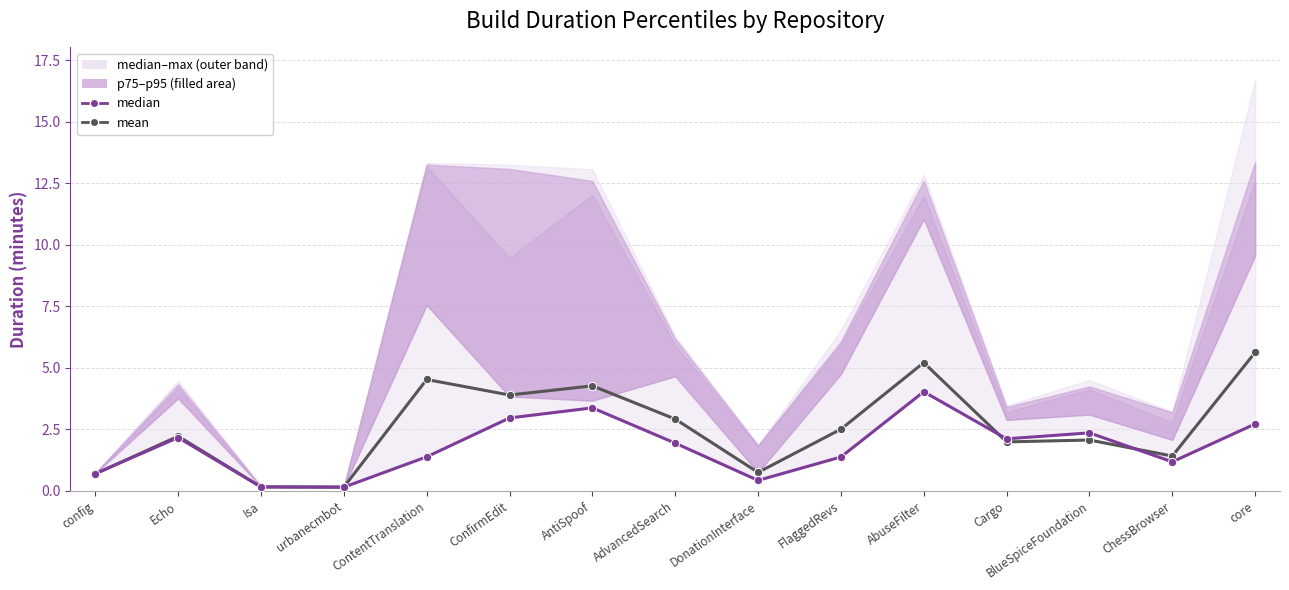

In median, how many points are lower than both neighbors (excluding endpoints)?

4